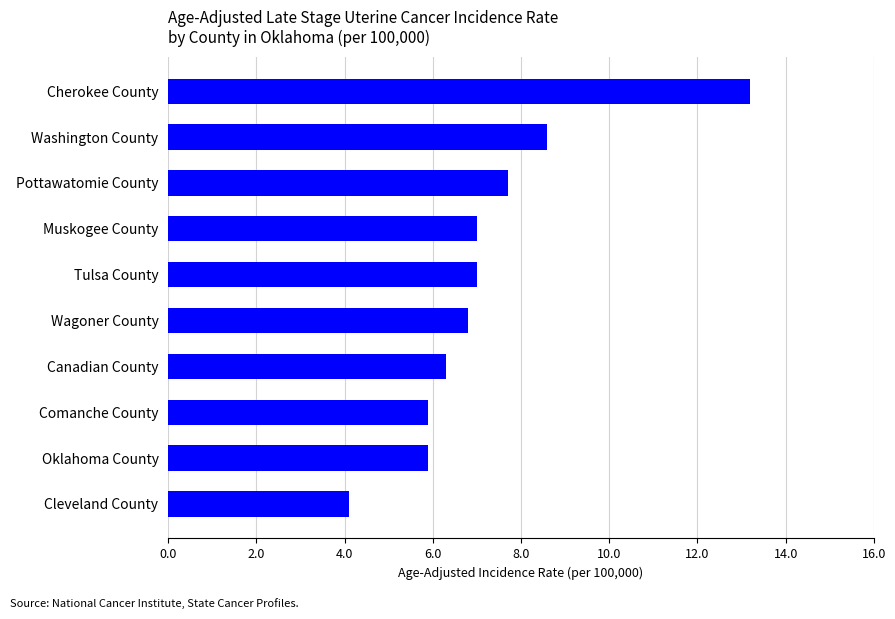

What is the minimum value shown in the chart?

4.1